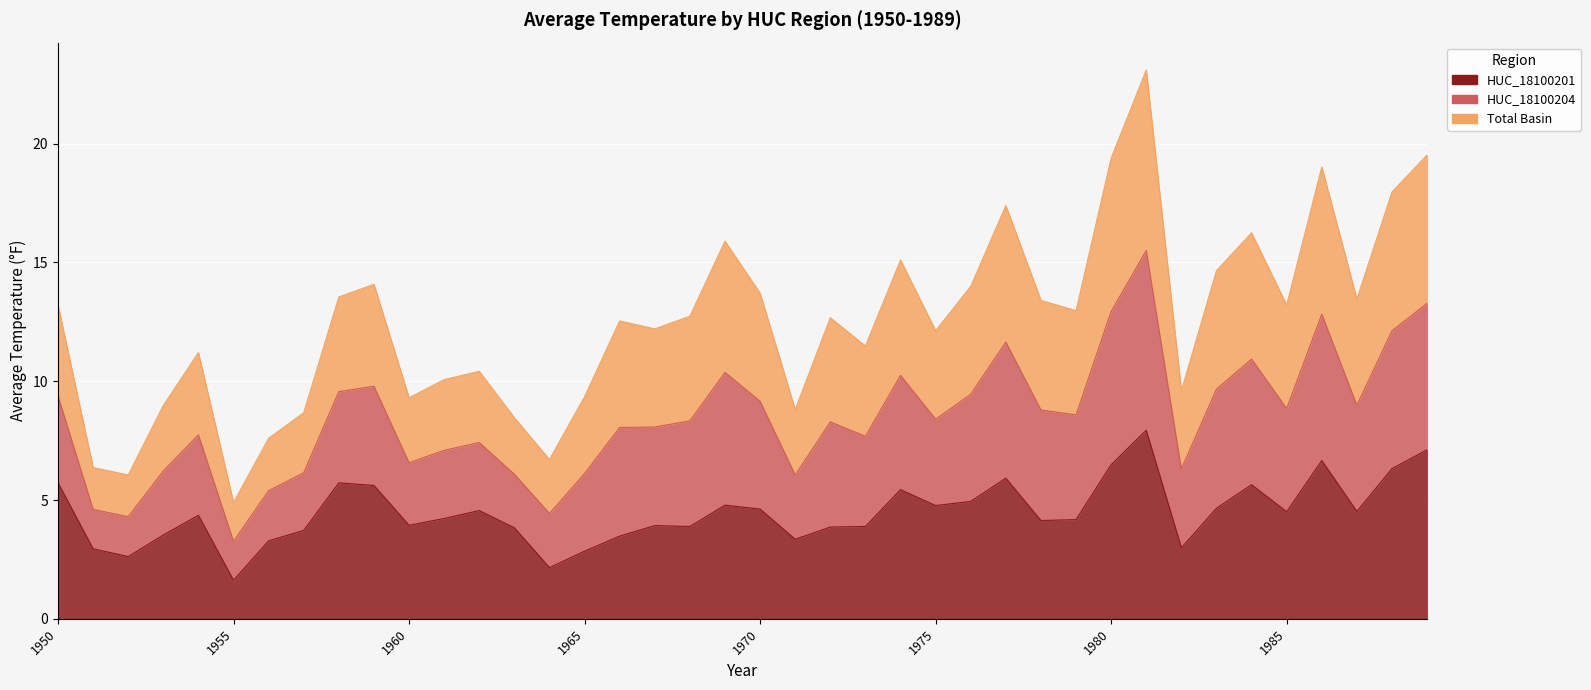

True or false: HUC_18100201 has more than 0 points higher than both neighbors.

True